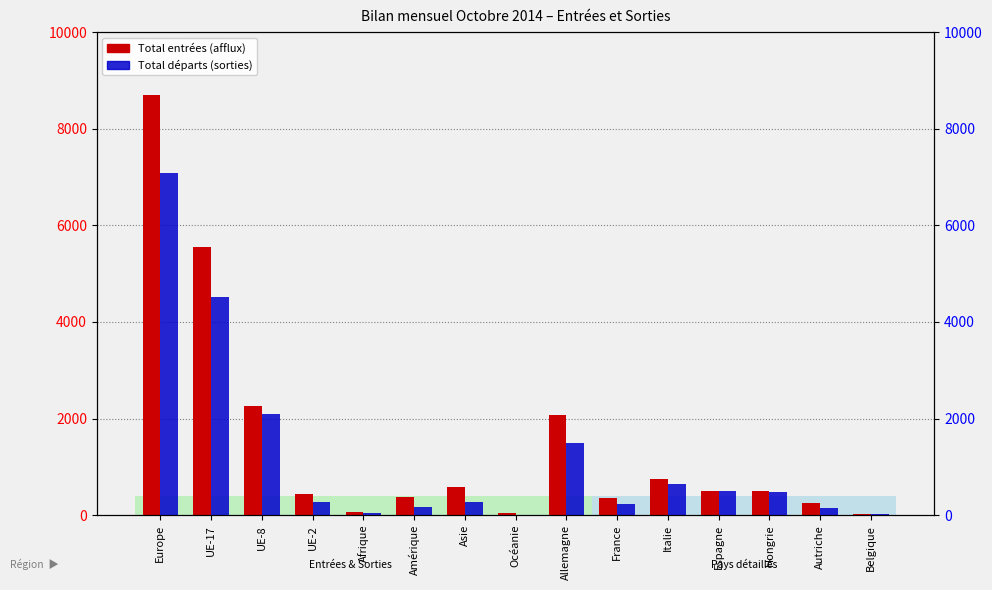

At which label does Total entrées (afflux) reach its minimum?

Belgique